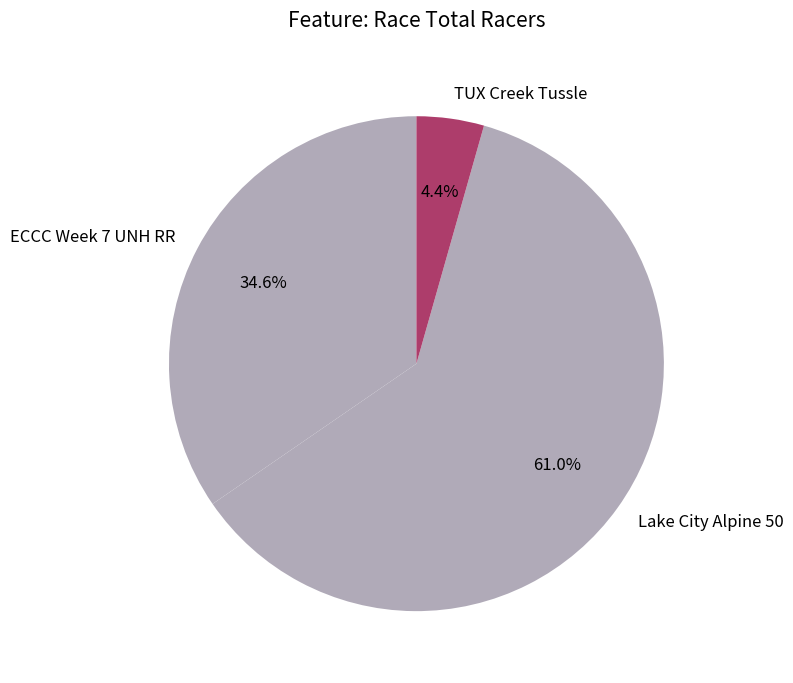

Is the sum of ECCC Week 7 UNH RR and TUX Creek Tussle greater than half?

No